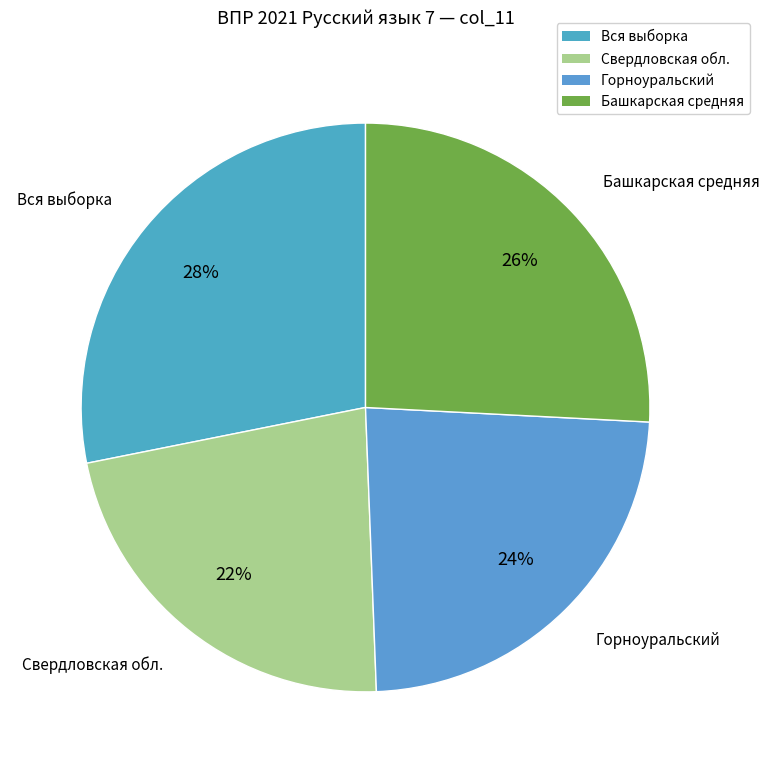

To the nearest percent, what is the average slice percentage?

25%